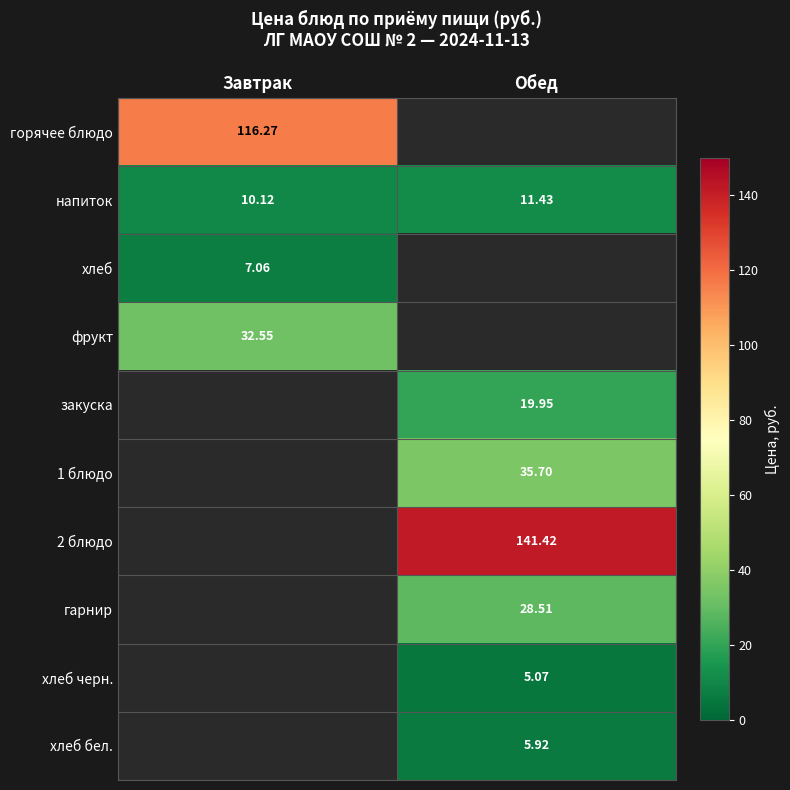

At which label does напиток reach its peak?

Обед